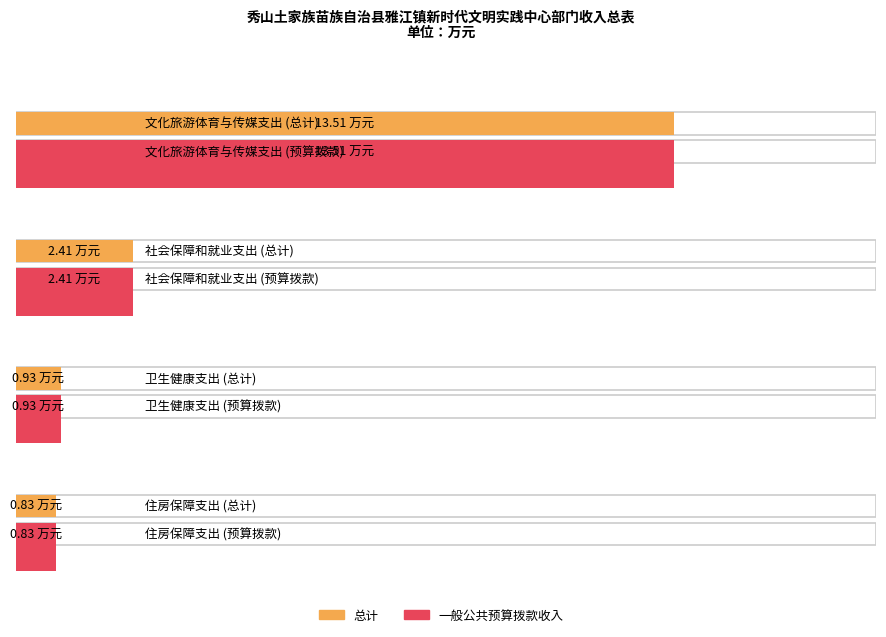

What is the difference between the 一般公共预算拨款收入 values at 住房保障支出 and 卫生健康支出?

0.1